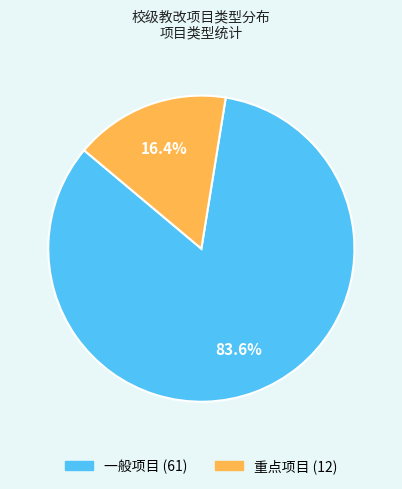

Count the number of slices in the pie.

2